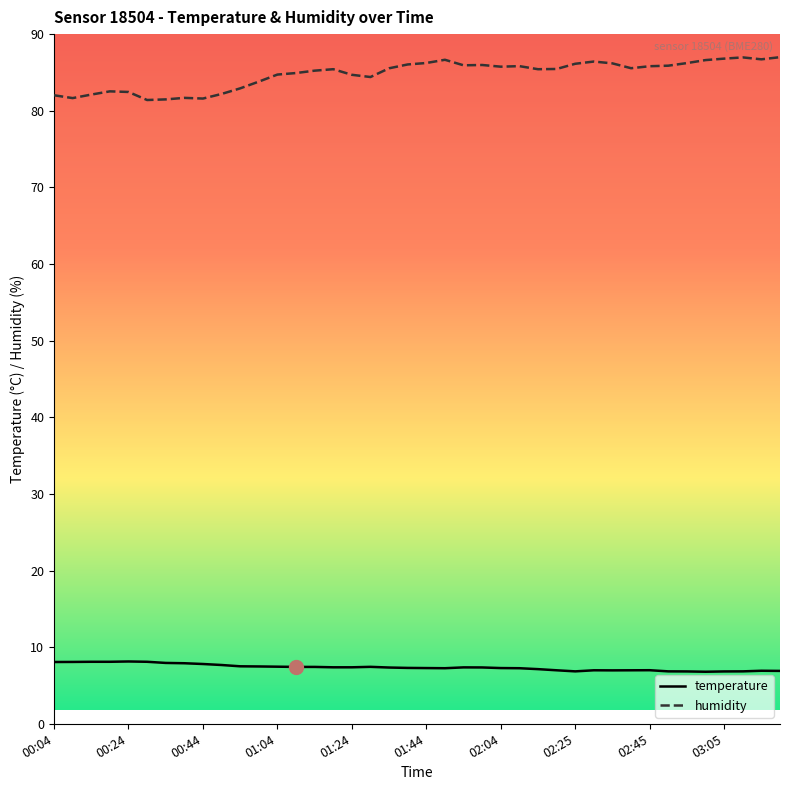

Which series has the widest spread of values?

humidity